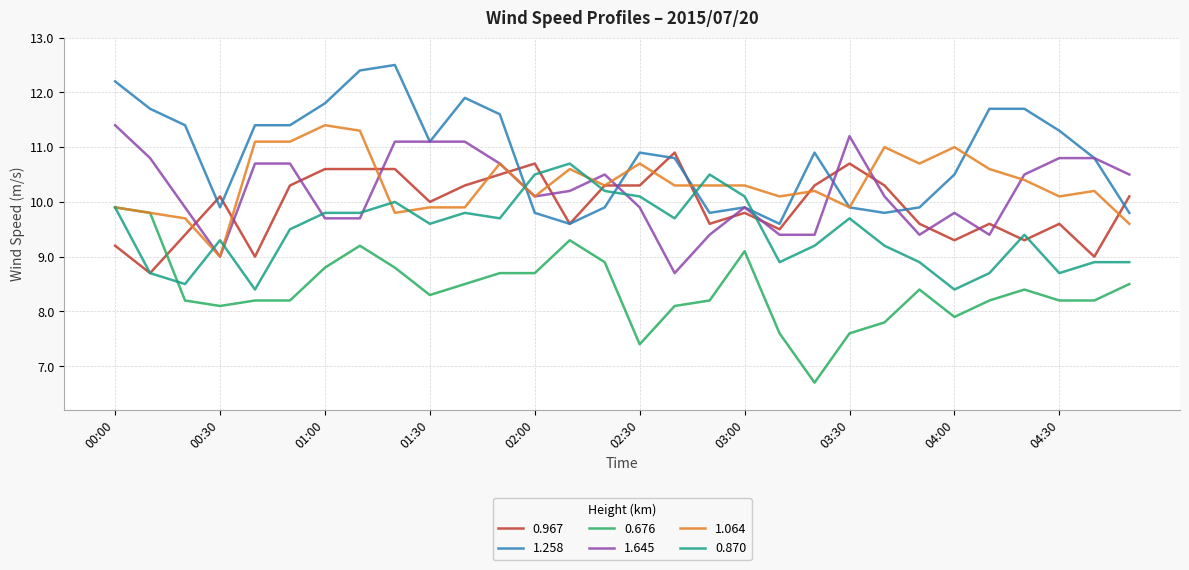

What is the smallest value displayed?

6.7